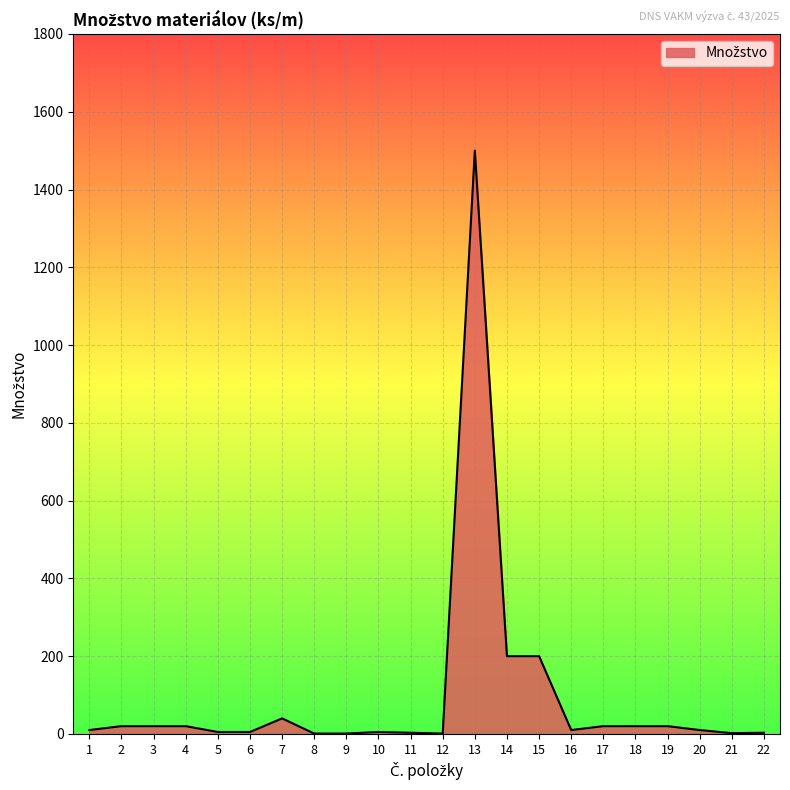

How many lines are shown in the chart?

1